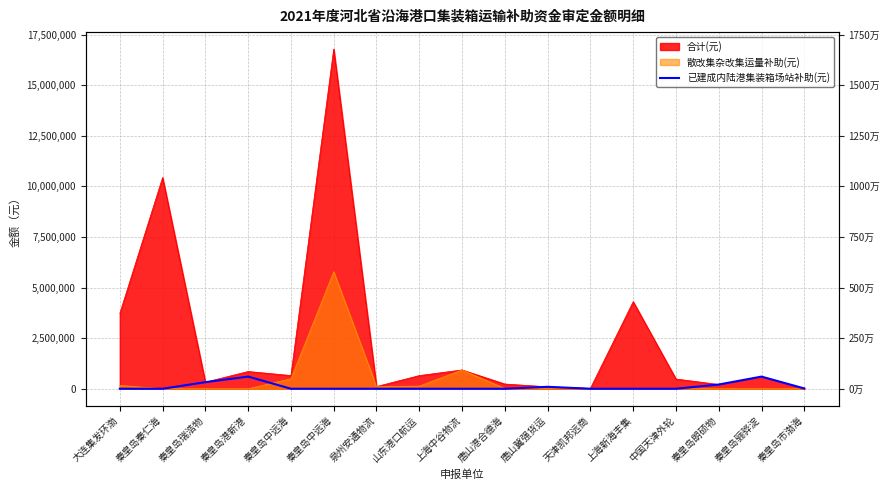

Reading left to right, list all the values displayed in this chart.

大连集发环渤=0	秦皇岛秦仁海=0	秦皇岛瑞浩物=324180	秦皇岛港新港=600000	秦皇岛中远海=0	秦皇岛中远海=0	泉州安通物流=0	山东港口航运=0	上海中谷物流=0	唐山港合德海=0	唐山冀强货运=95580	天津凯邦远商=0	上海新海丰集=0	中国天津外轮=0	秦皇岛朗硕物=208440	秦皇岛骊骅淀=600000	秦皇岛市渤海=13800